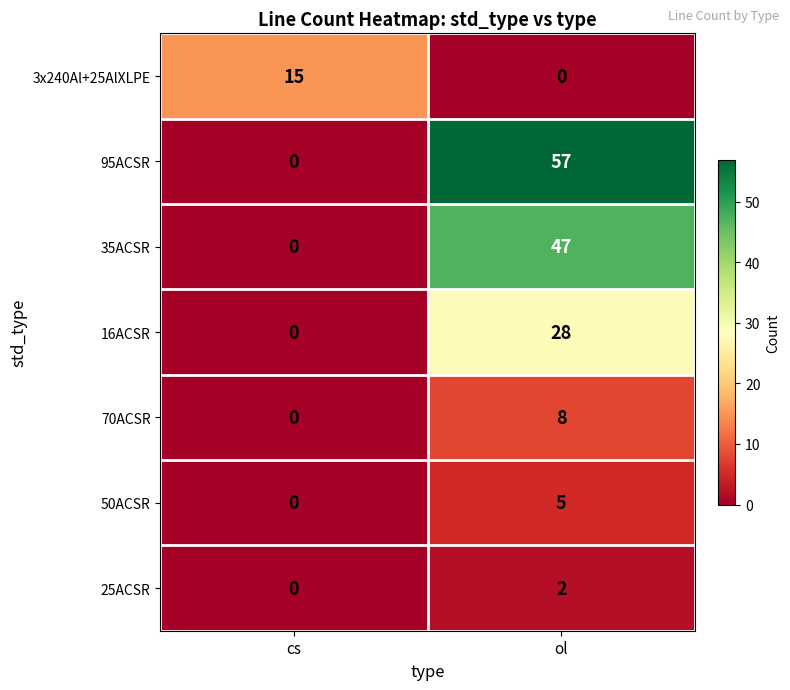

Which category has the highest value across all series?

ol